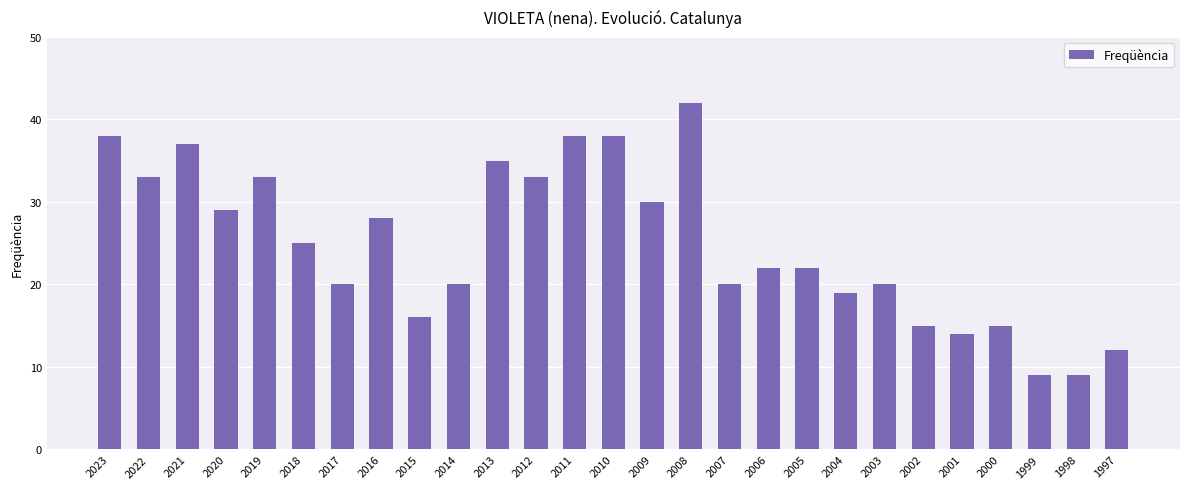

What is the difference between the maximum and second lowest values?

33